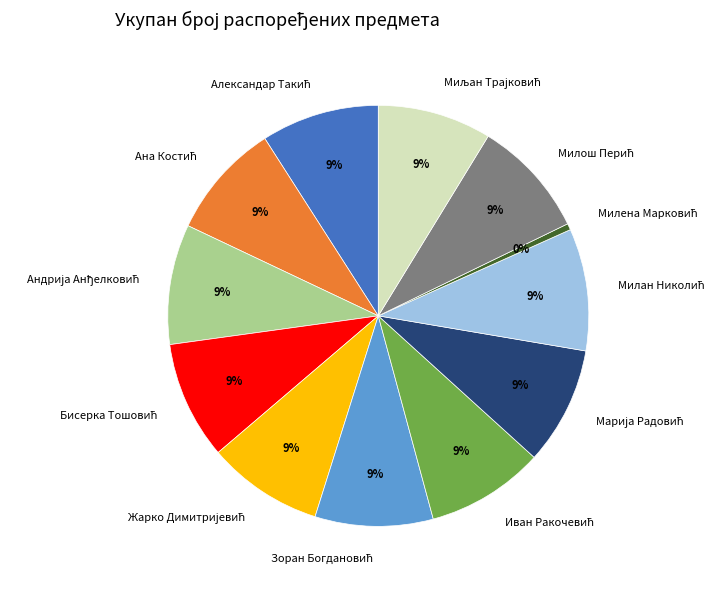

Is there any slice that represents more than half of the pie?

No